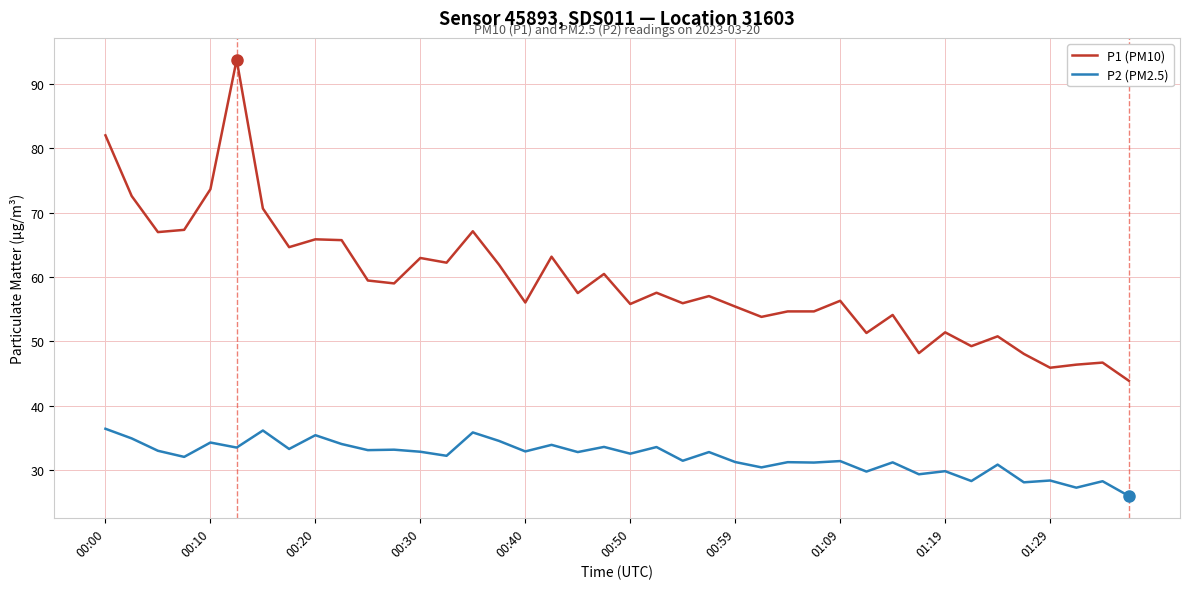

Which series has the largest total across all categories?

P1 (PM10)